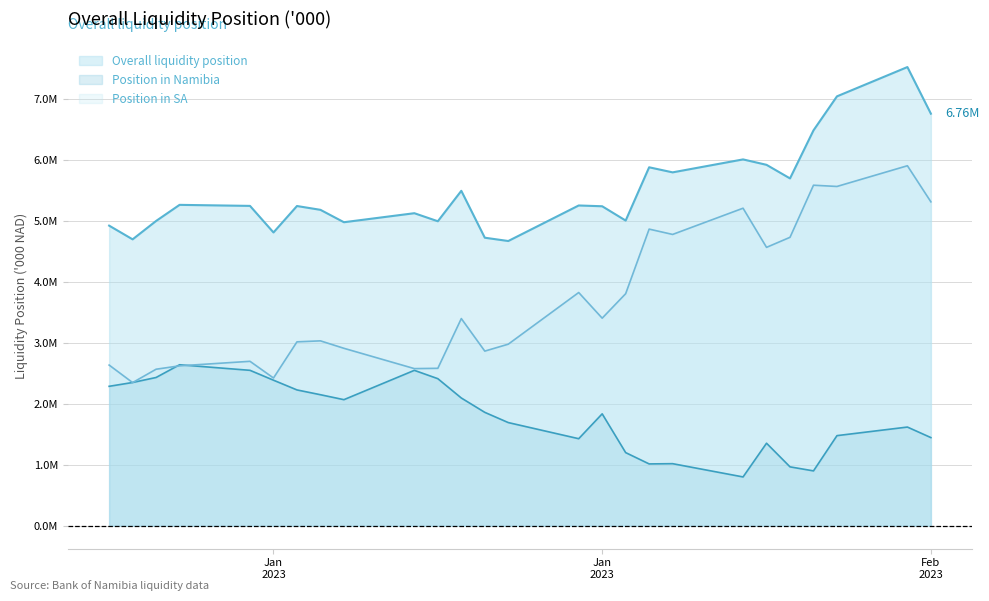

In Overall liquidity position, how many points are lower than both neighbors (excluding endpoints)?

8